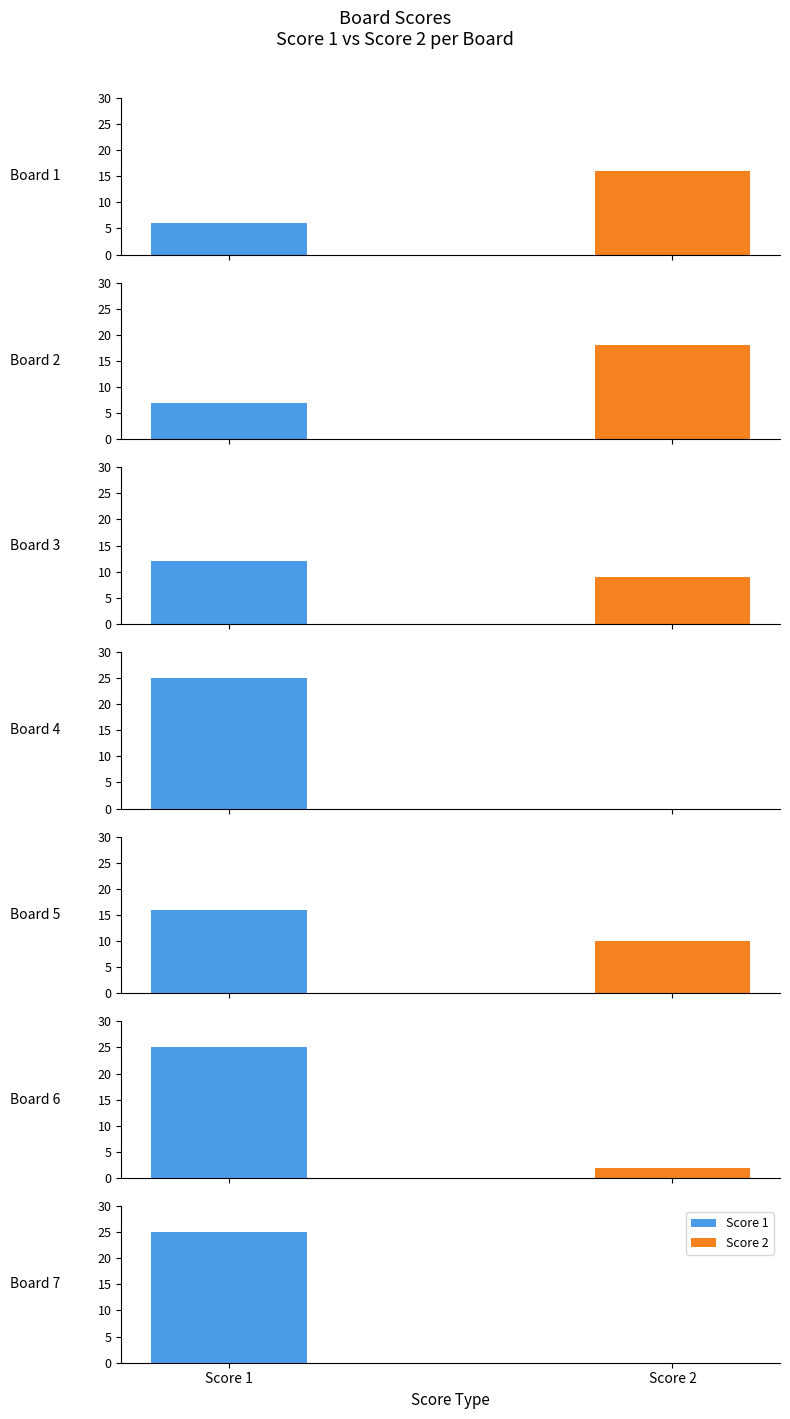

Where is Score 2 nearest to the value 9?

Board 3